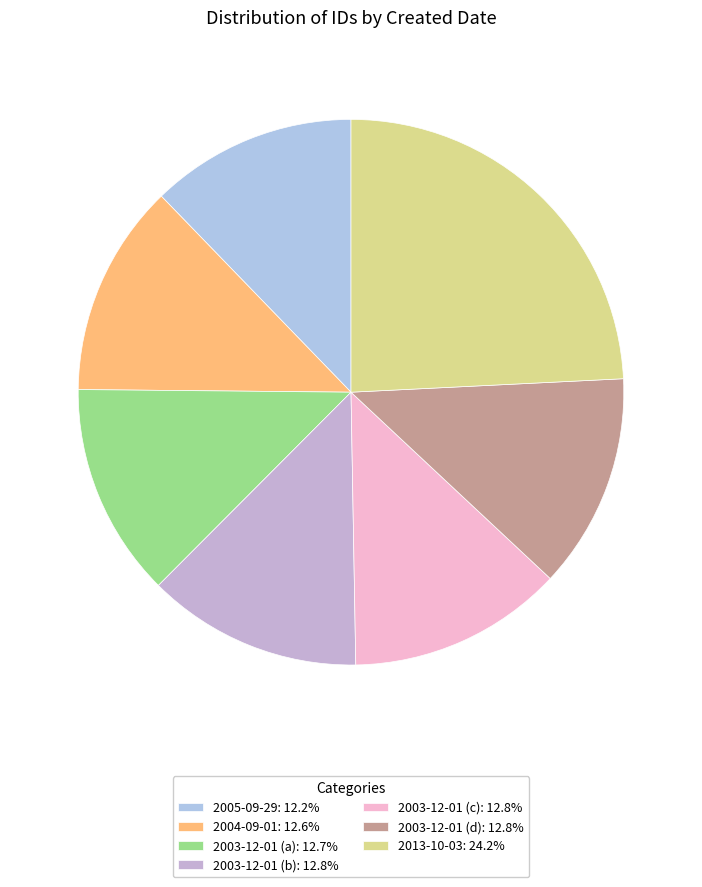

What is the ratio of the value at 2003-12-01 (a) to the value at 2013-10-03?

0.5